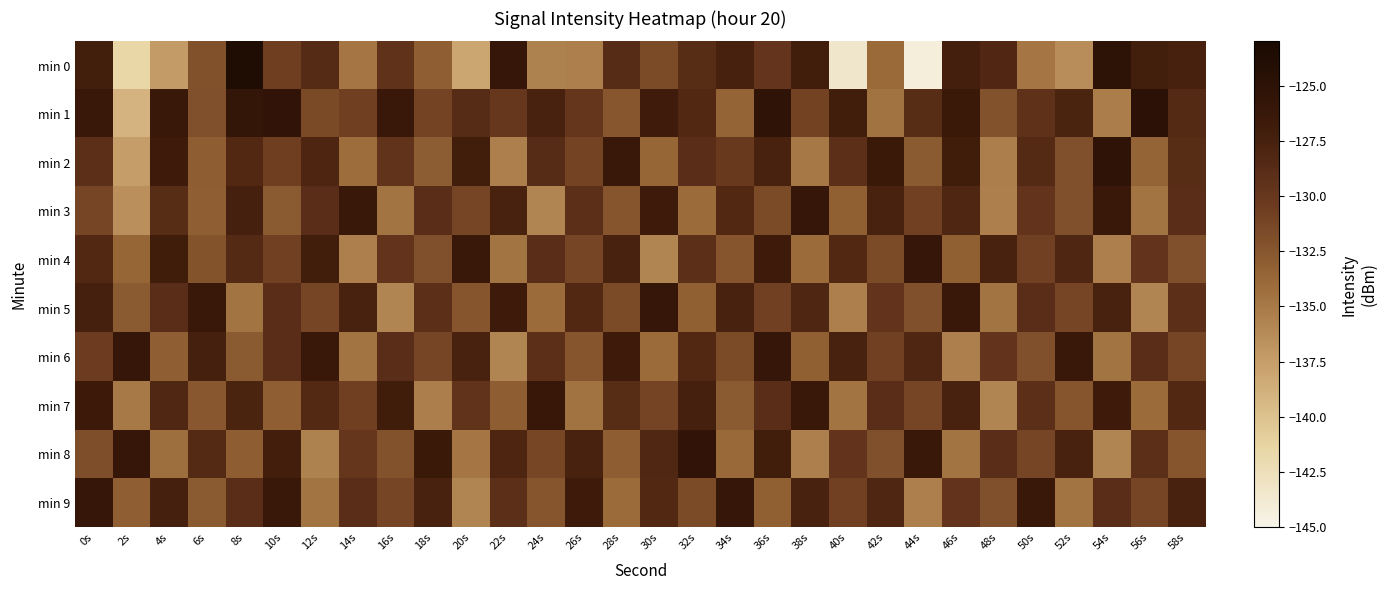

Which category has the lowest value across all series?

44s